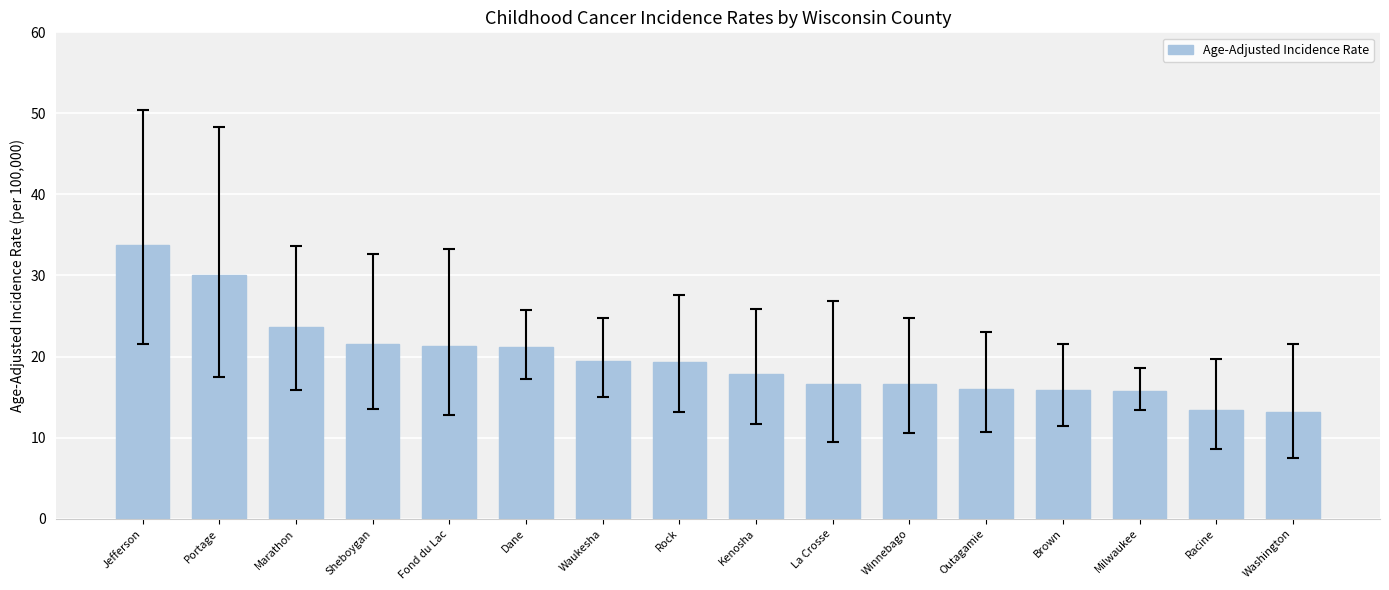

The value at Racine is 13.4. True or false?

True